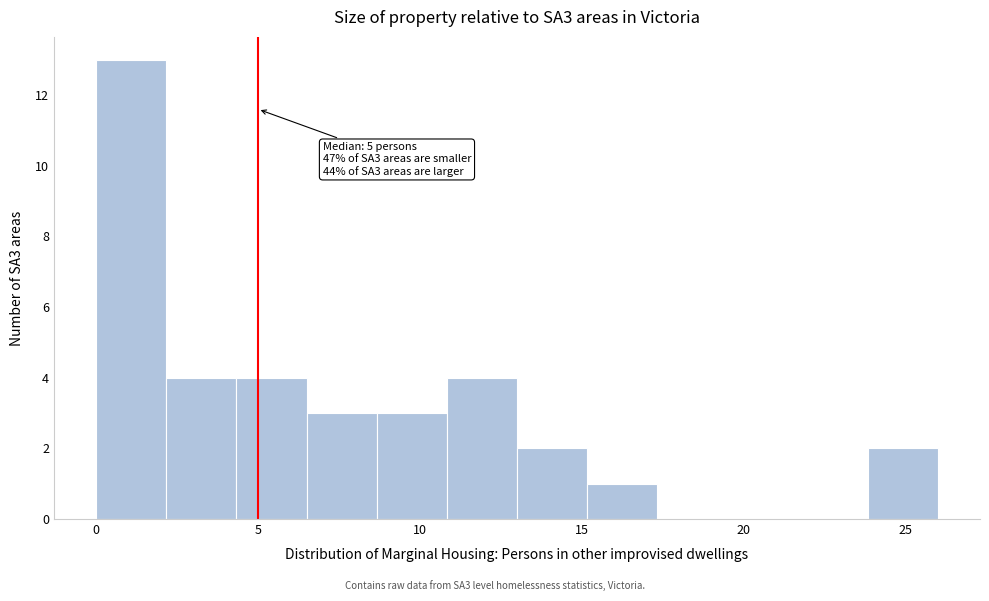

Over which range of the x-axis is the bar tallest?

0.0 to 2.0